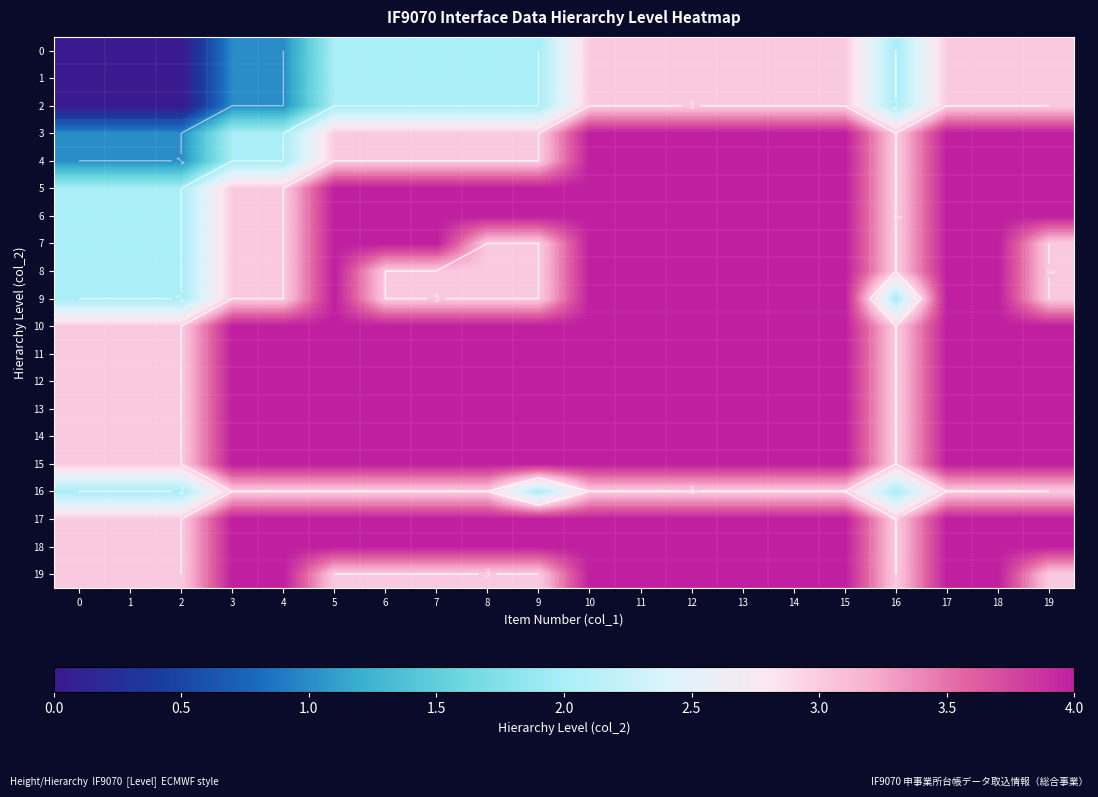

What is the difference between the maximum and minimum values in the 13 series?

1